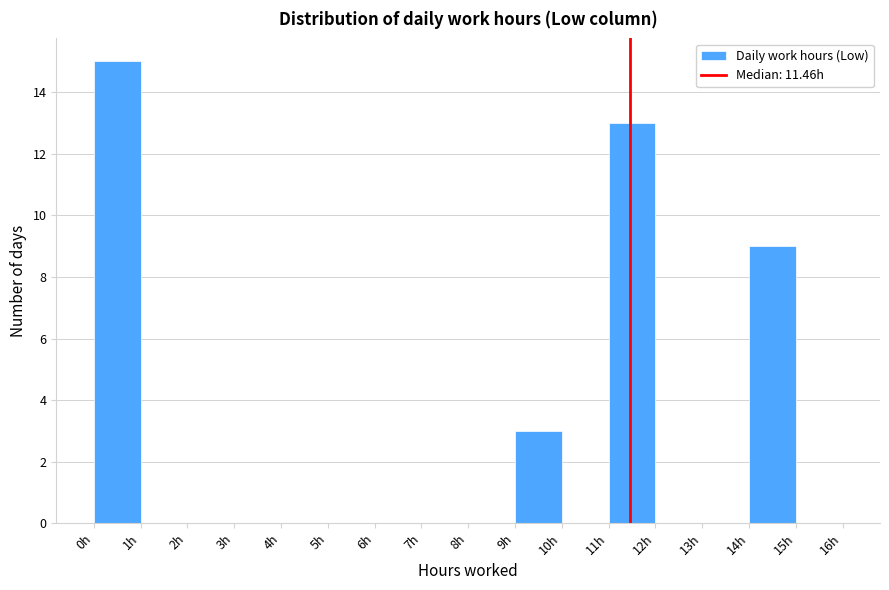

How tall is the bar that spans 9 to 10 on the x-axis? The values are not printed on the chart, so give them approximately, as read against the axis.

3